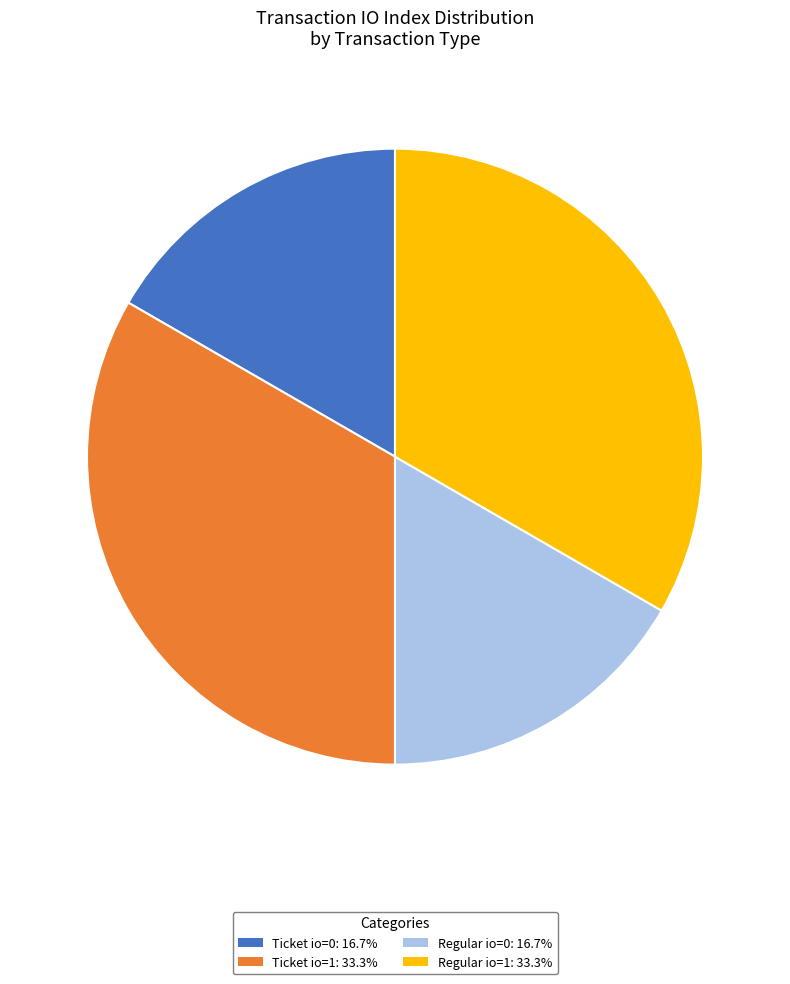

Combined, do Regular io=0: 16.7% and Ticket io=0: 16.7% account for over 50%?

No